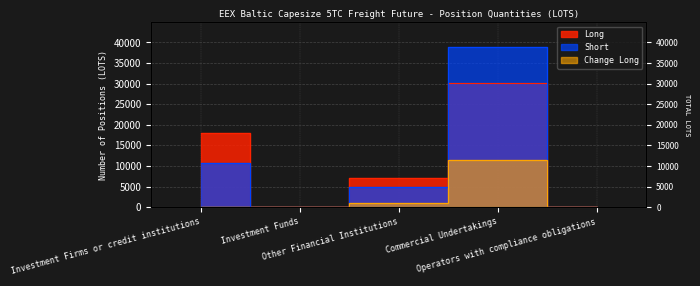

The value of Long at Operators with compliance obligations is 0.0. True or false?

True